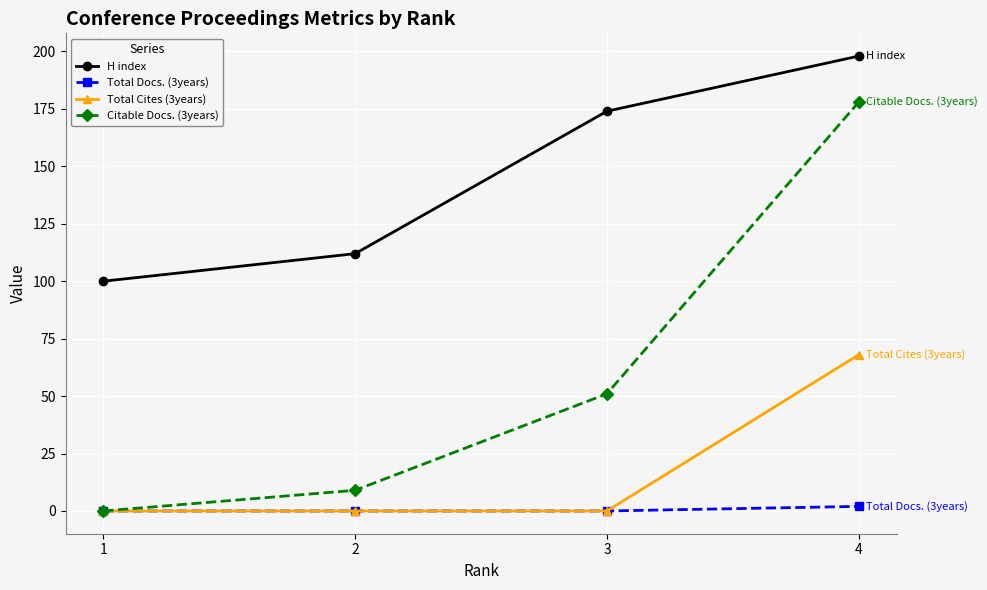

What is the average value of the Total Cites (3years) series?

17